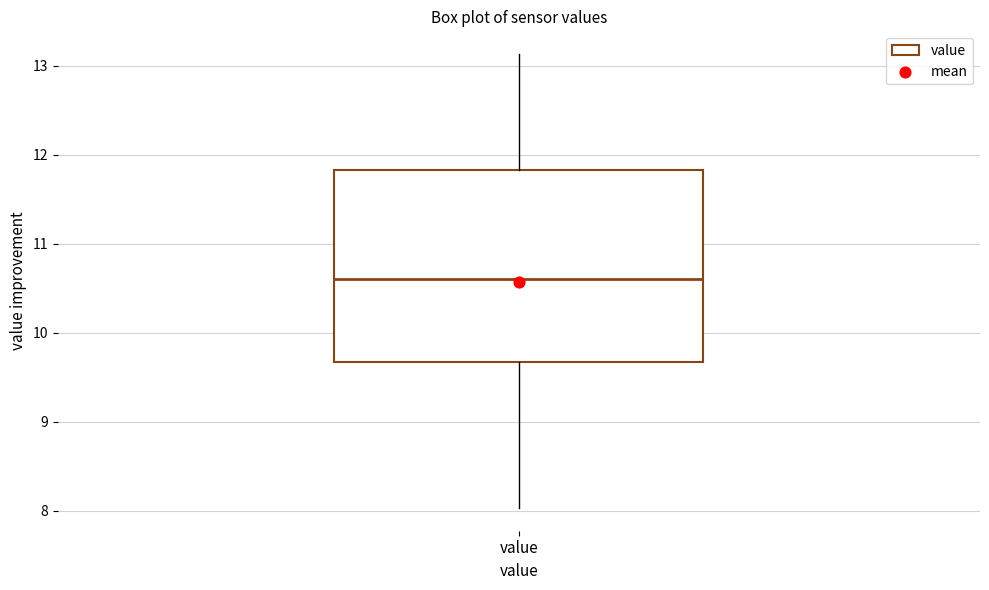

Where is the upper edge of the box for value on the y-axis? The values are not printed on the chart, so give them approximately, as read against the axis.

11.8